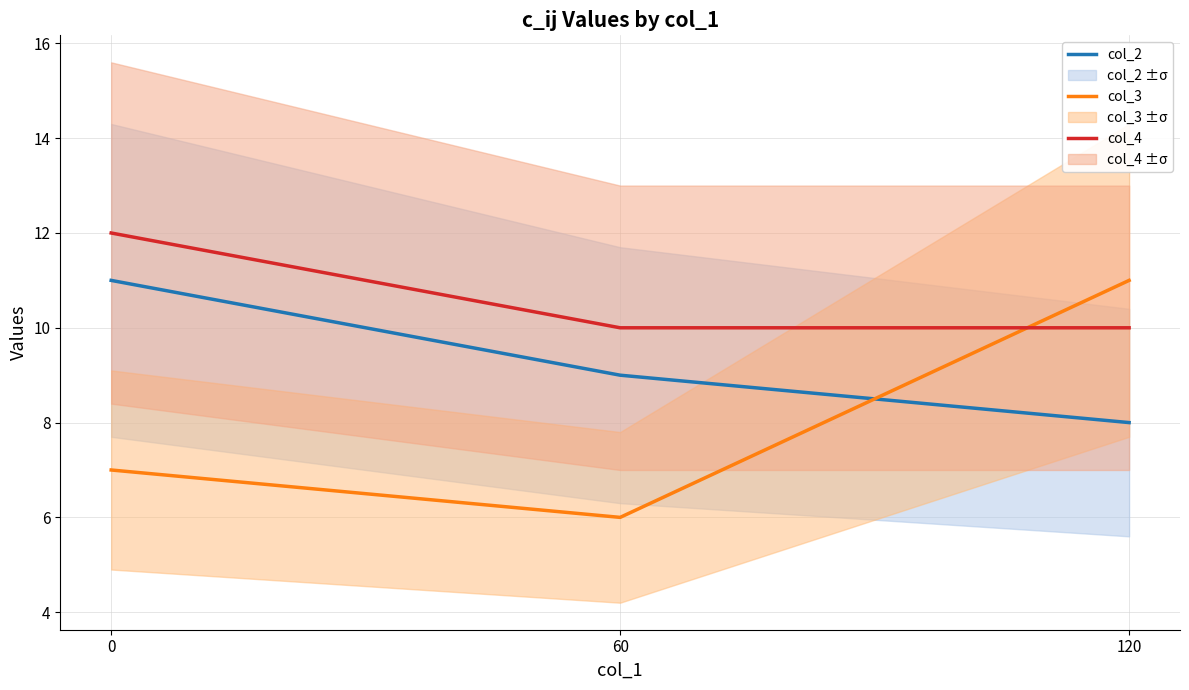

How many values in the col_2 series are below 9?

1